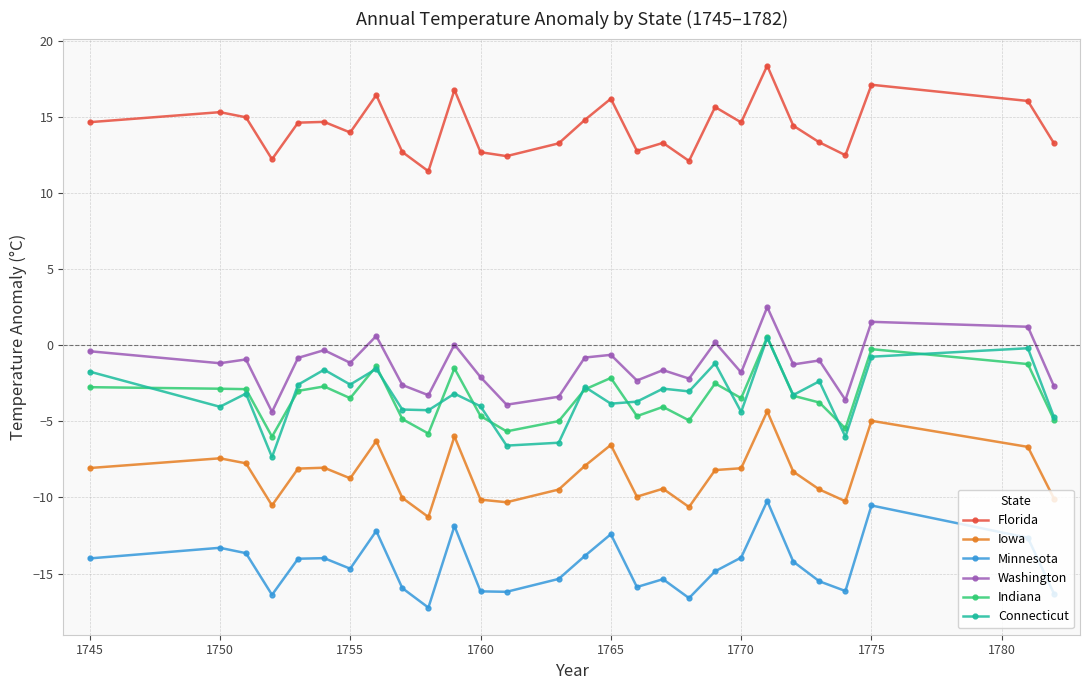

What is the value of the Iowa point at the 21st from the left?

-8.1